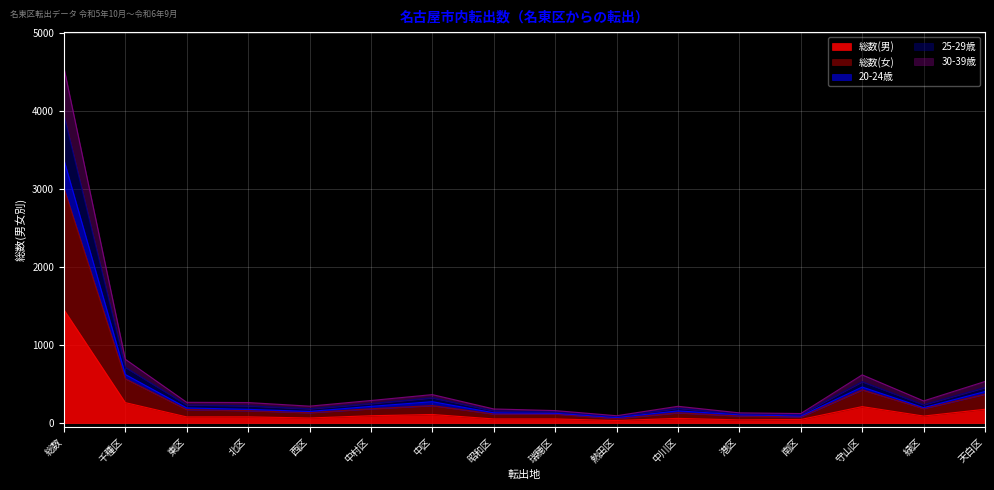

At which label is 総数(男) closest to 743?

千種区